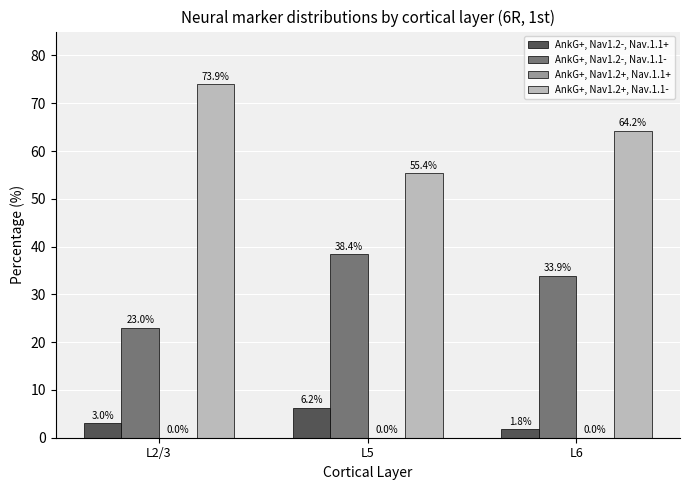

The AnkG+, Nav1.2+, Nav.1.1- series shows 55.4 at L5. True or false?

True